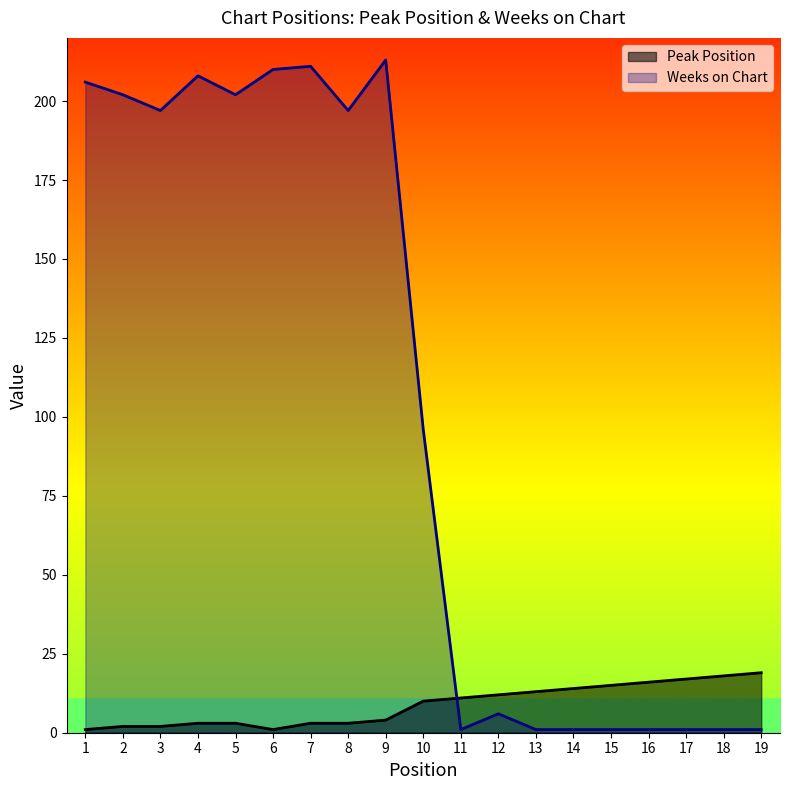

The value of Peak Position at 10 is 10. True or false?

True